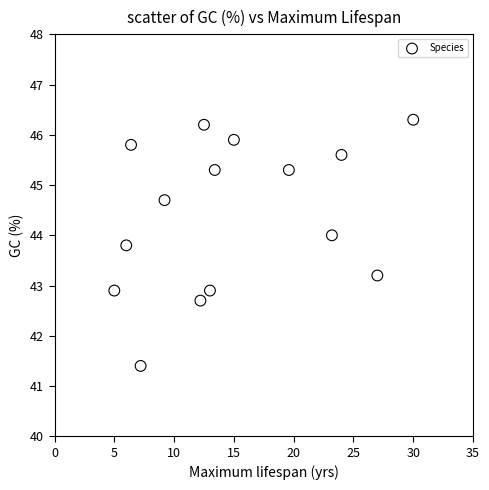

What is the range of X values (max minus min)?

25.0